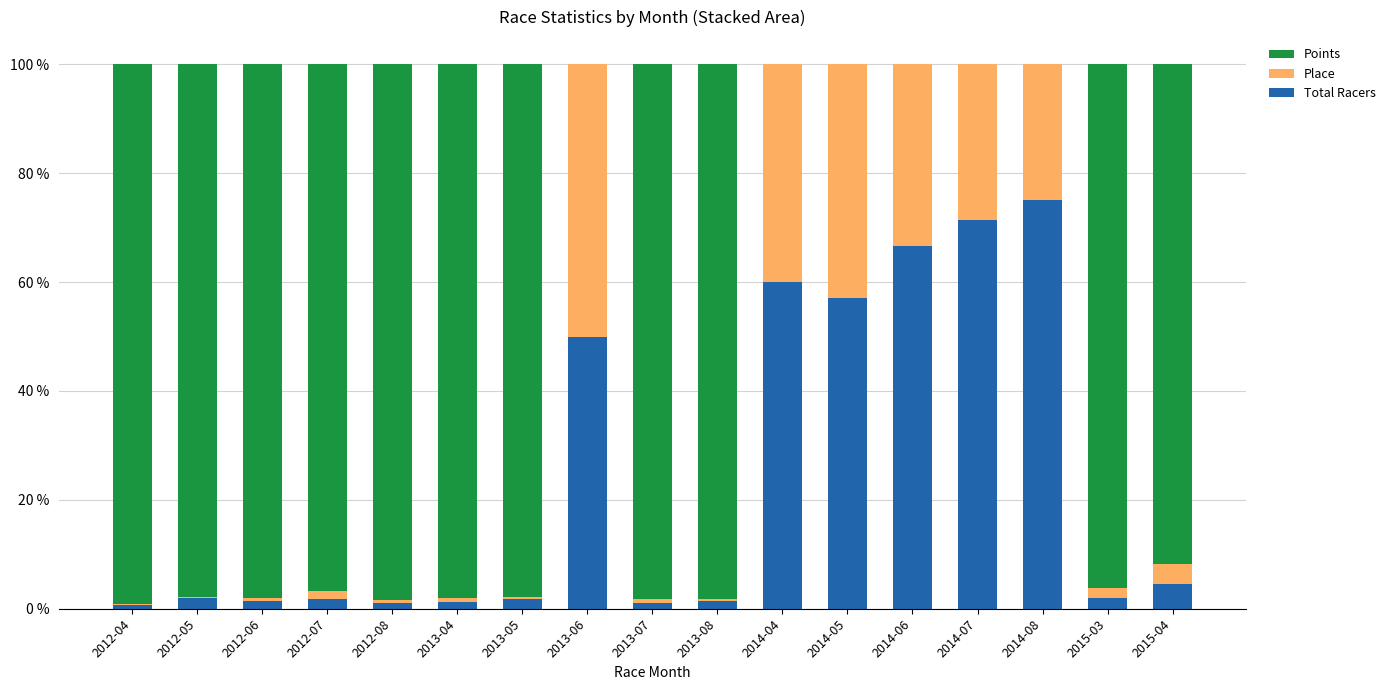

At which label is Total Racers closest to 37?

2013-06